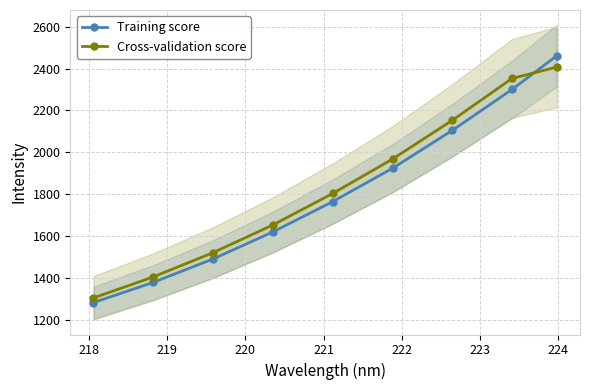

Which series has the widest spread of values?

Training score